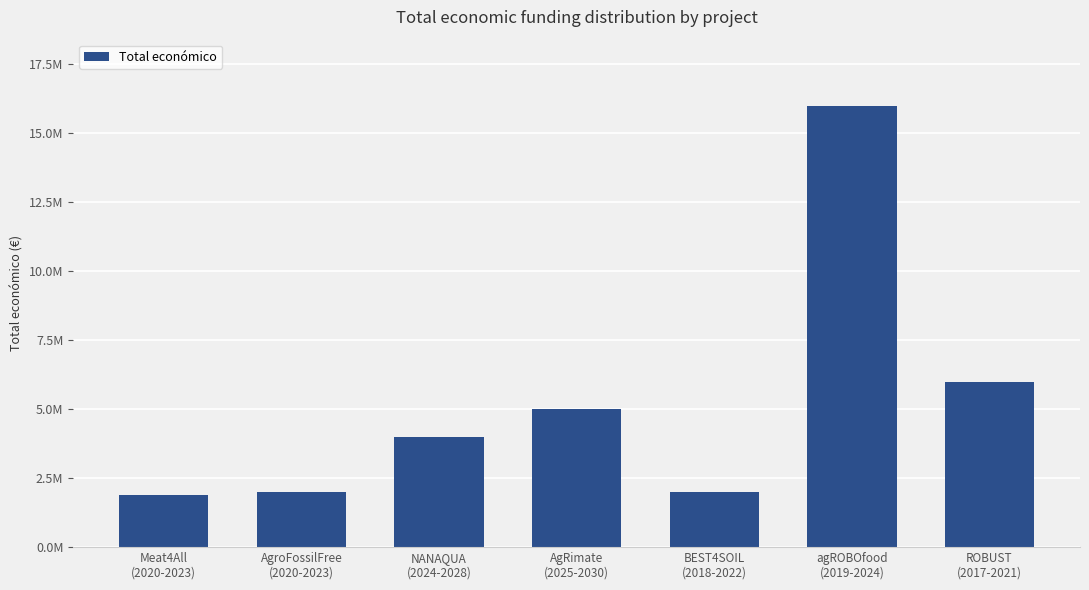

Are the bars horizontal?

No